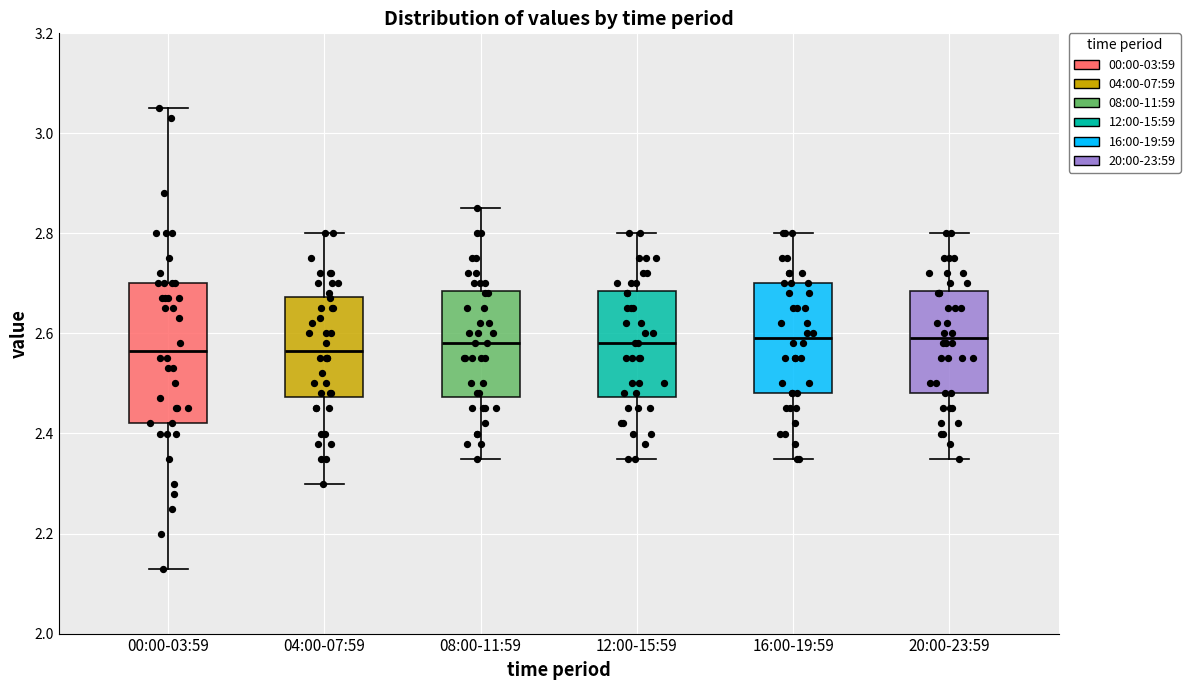

Reading left to right, read every box against the y-axis: the position of its median line, the range the box covers, and the ends of its whiskers. The values are not printed on the chart, so give them approximately, as read against the axis.

00:00-03:59: median 2.56, box 2.42 to 2.70, whiskers 2.14 to 3.06
04:00-07:59: median 2.56, box 2.48 to 2.68, whiskers 2.30 to 2.80
08:00-11:59: median 2.58, box 2.48 to 2.68, whiskers 2.36 to 2.86
12:00-15:59: median 2.58, box 2.48 to 2.68, whiskers 2.36 to 2.80
16:00-19:59: median 2.60, box 2.48 to 2.70, whiskers 2.36 to 2.80
20:00-23:59: median 2.60, box 2.48 to 2.68, whiskers 2.36 to 2.80